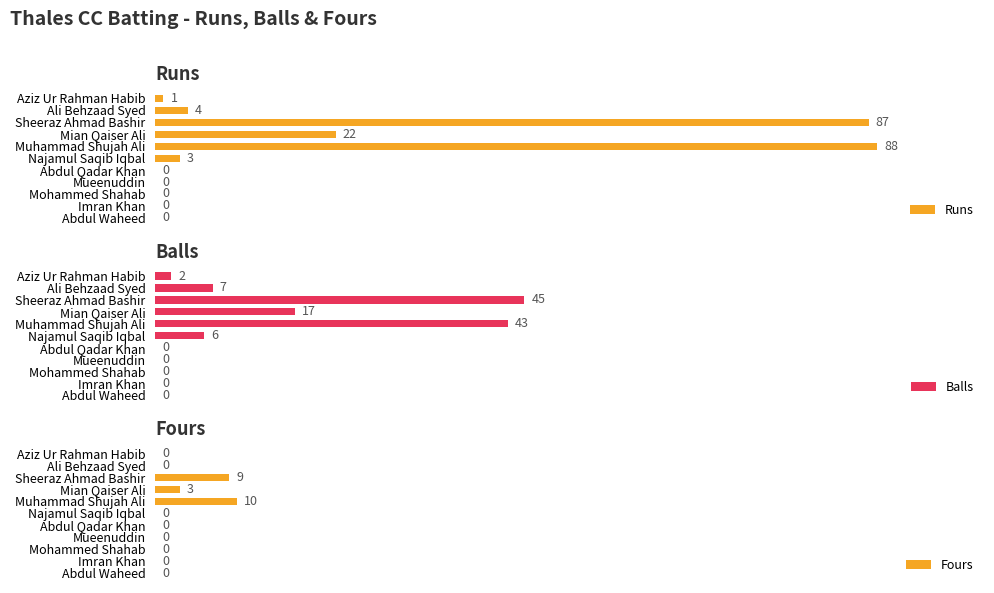

The Runs series shows 0 at Imran Khan. True or false?

True